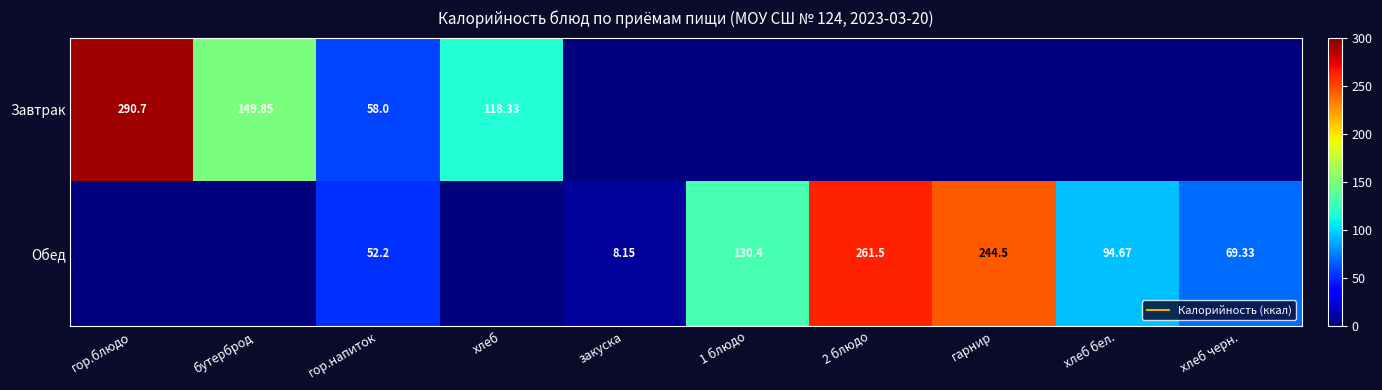

What is the average value of the Обед series?

86.1